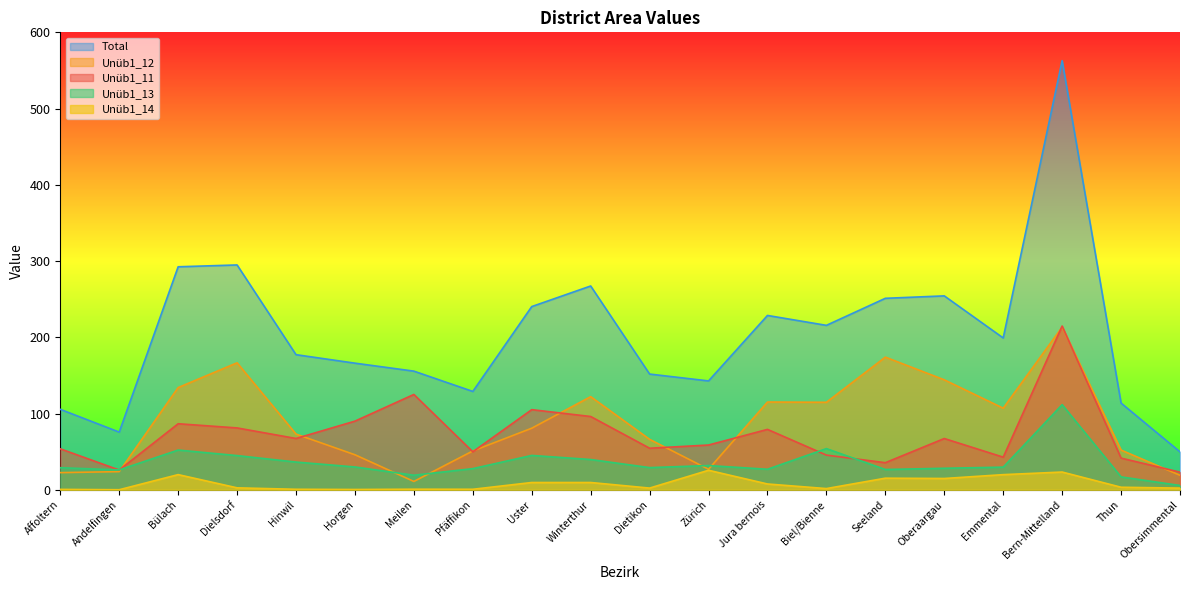

True or false: Unüb1_14 and Unüb1_11 intersect in this chart.

False